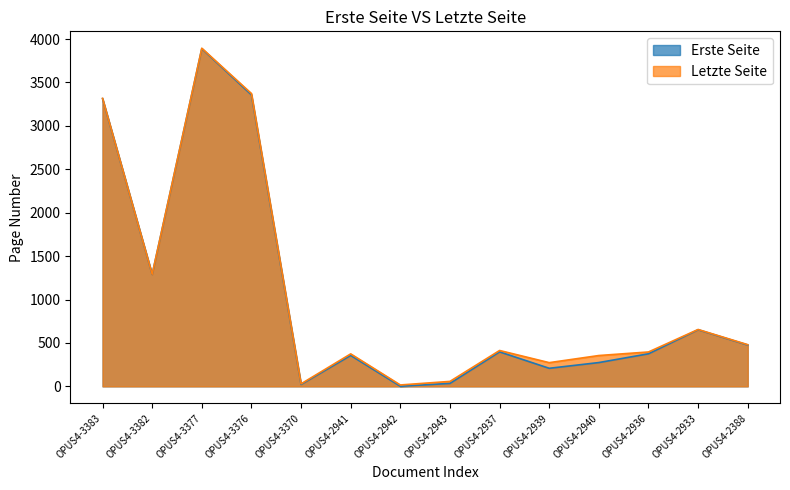

Is it true that Letzte Seite equals 8 at OPUS4-2942?

False